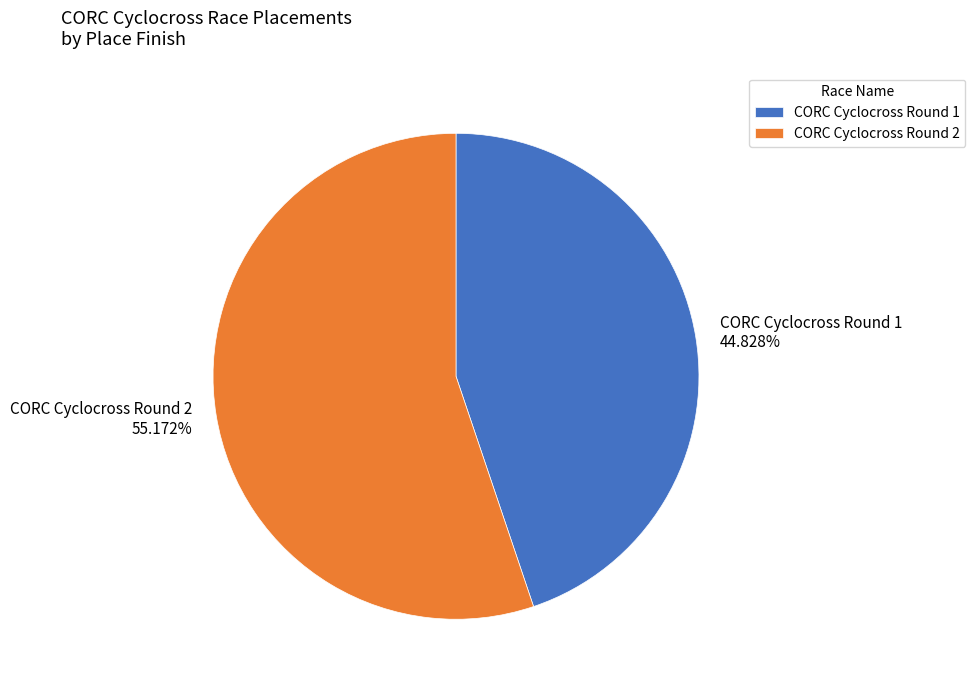

Does CORC Cyclocross Round 2 account for over 50% of the chart?

Yes